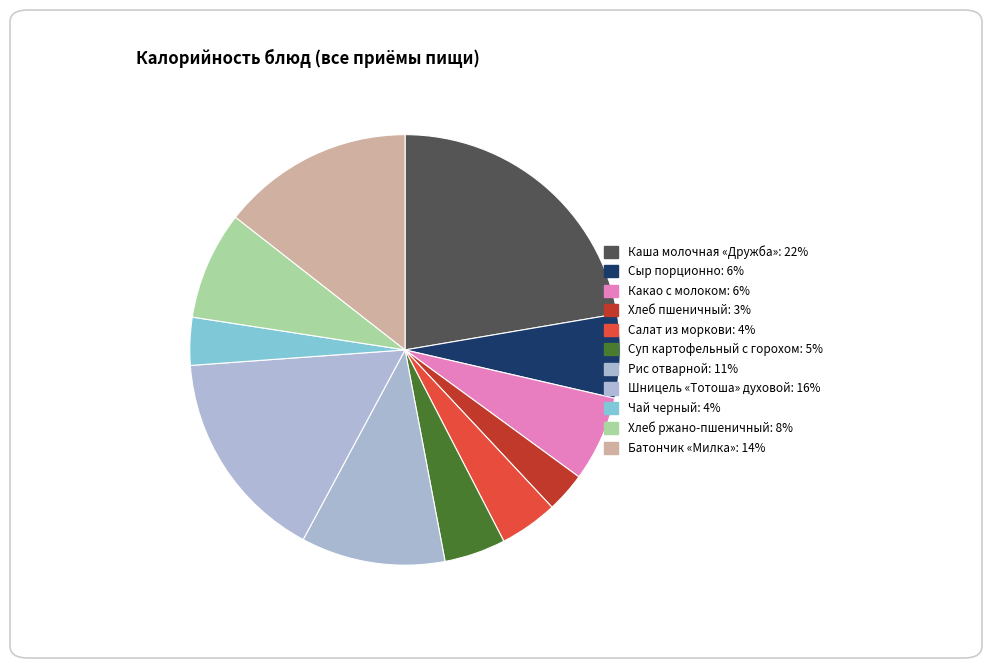

True or false: Хлеб ржано-пшеничный accounts for 8% of the total.

True